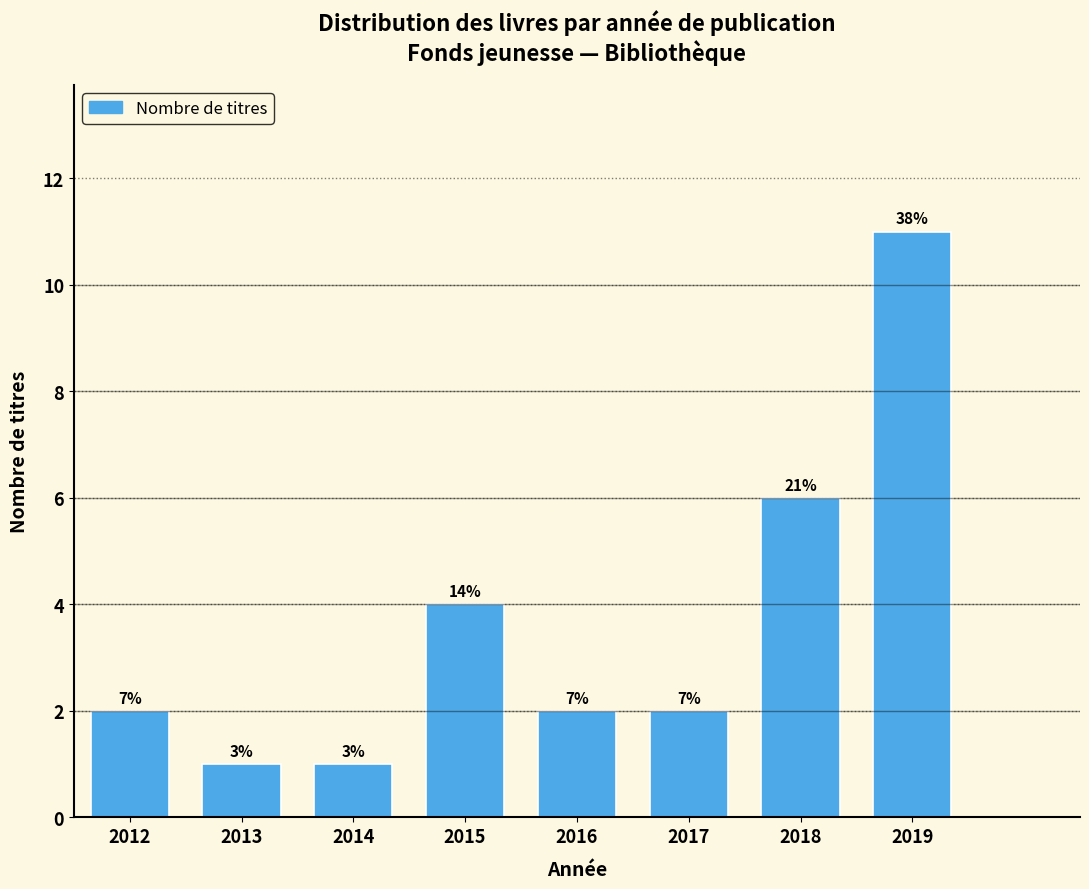

How many bars are there in total?

8